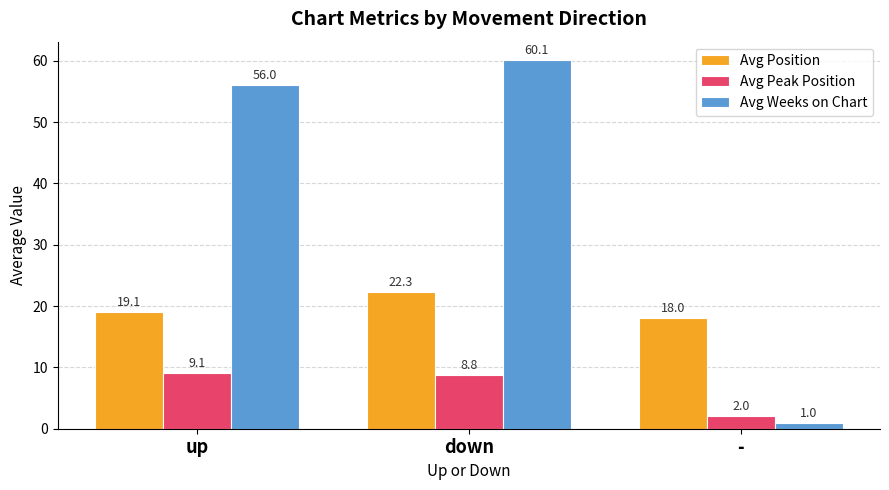

At which label does Avg Position reach its peak?

down